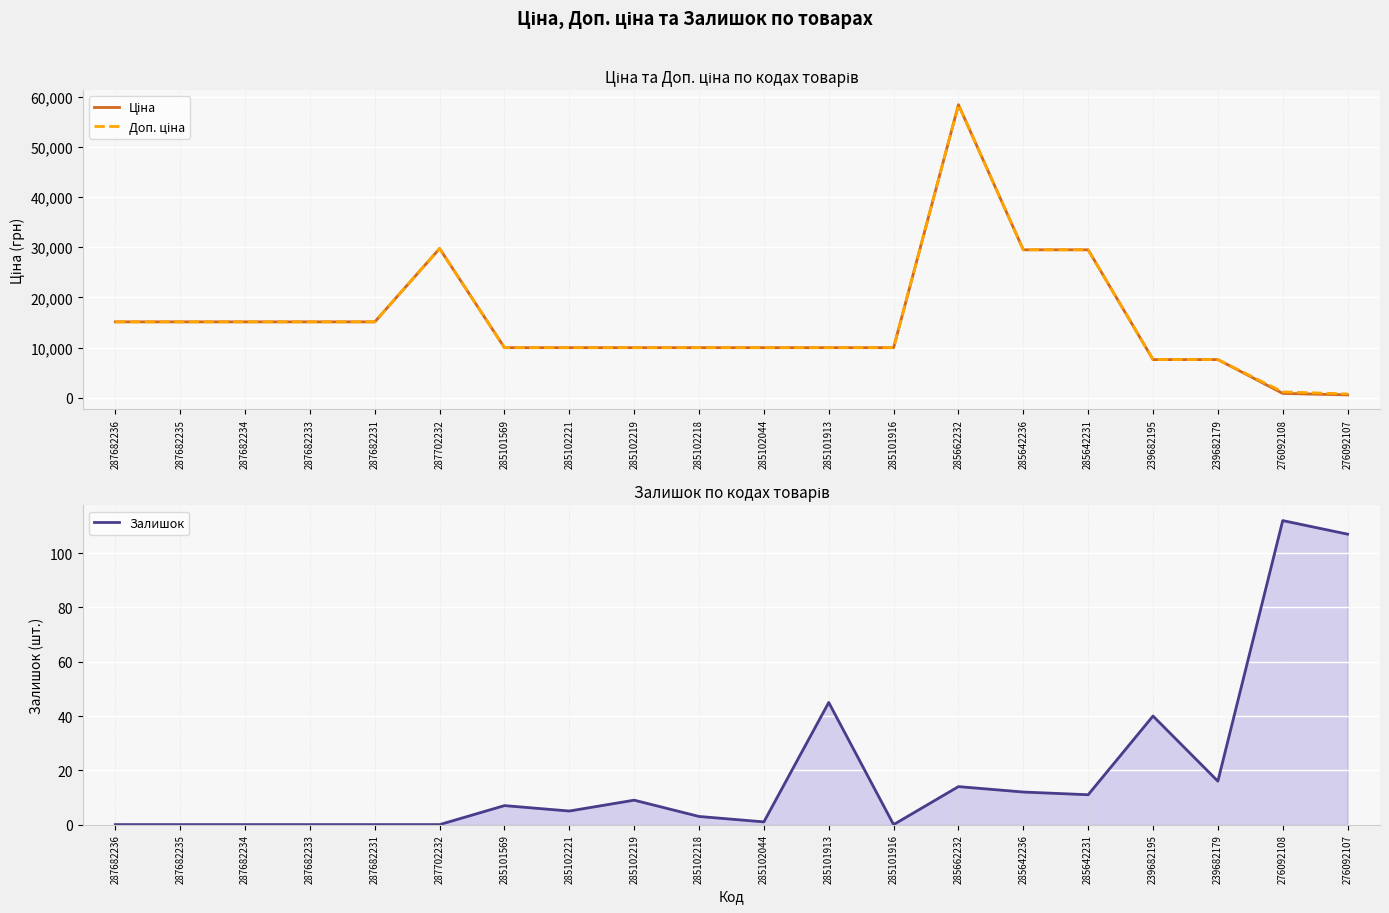

Which series has the largest total across all categories?

Доп. ціна